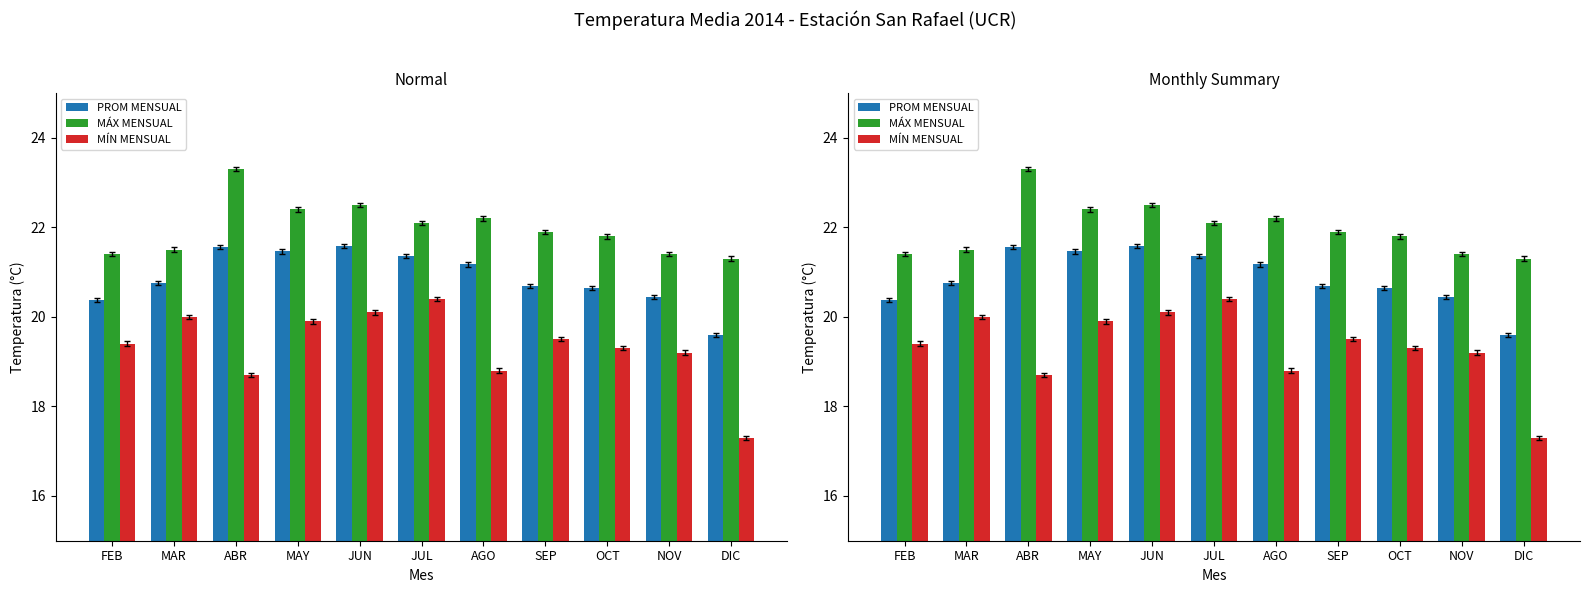

What is the average value of the MÁX MENSUAL series?

22.0